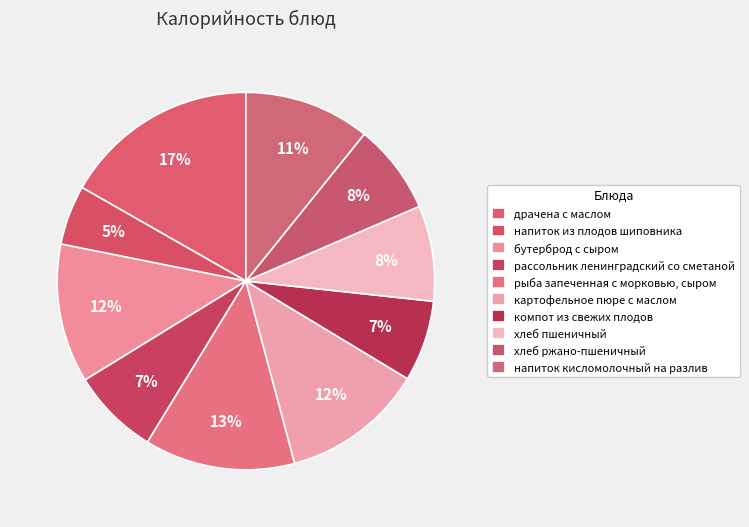

Combined, what portion of the pie is драчена с маслом and картофельное пюре с маслом?

28.9%